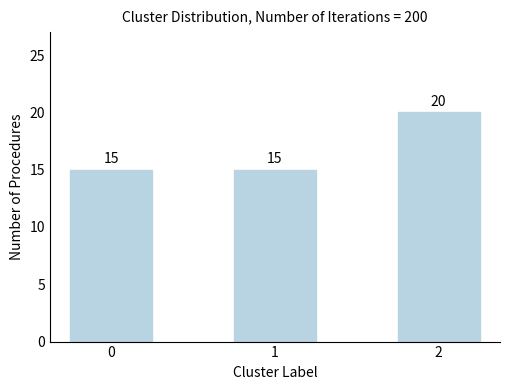

Reading left to right, transcribe all the data shown in this chart.

15	15	20